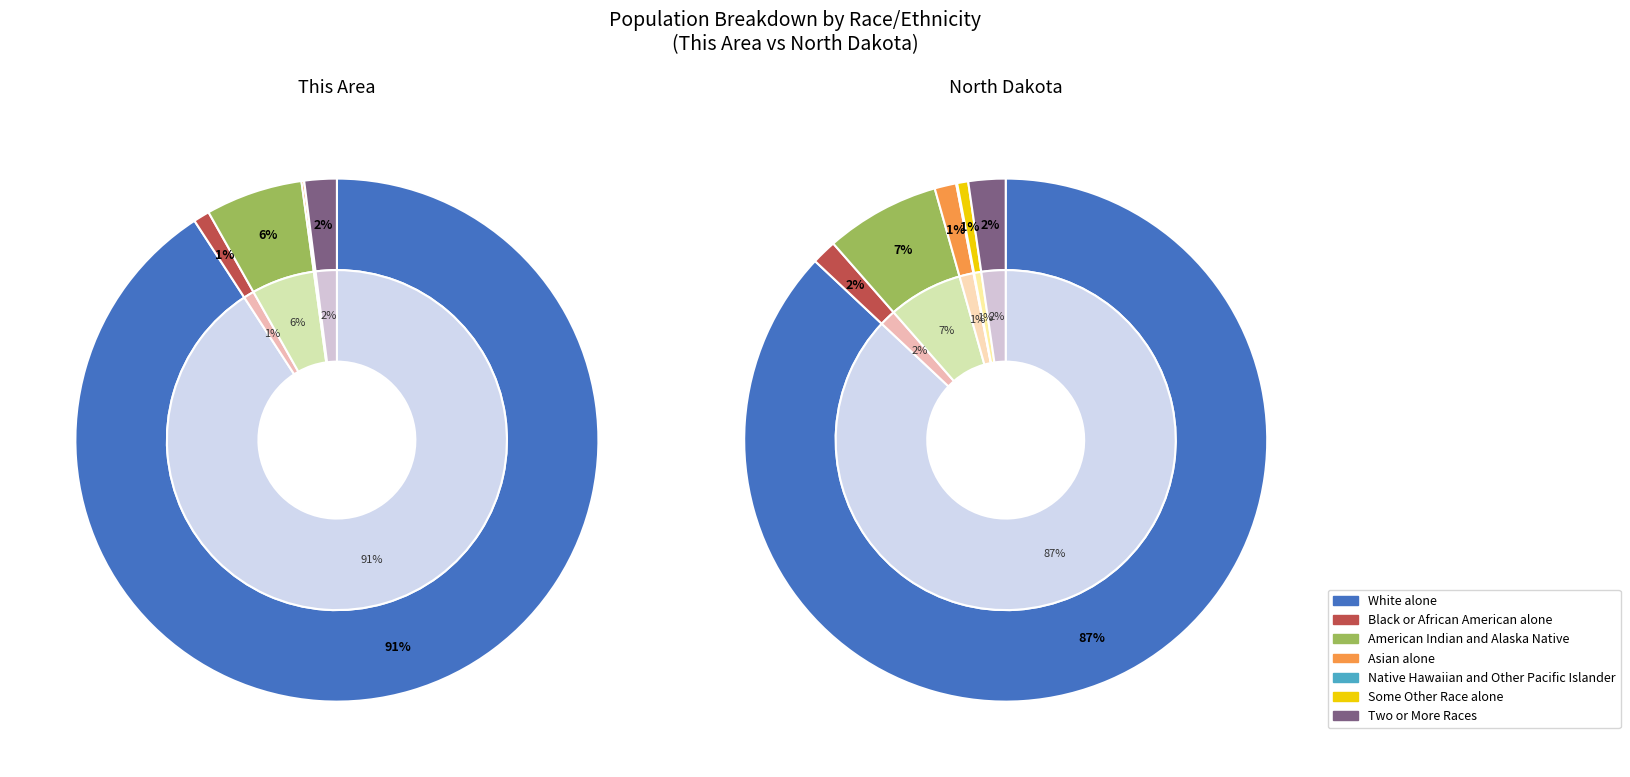

What is the majority slice?

White alone